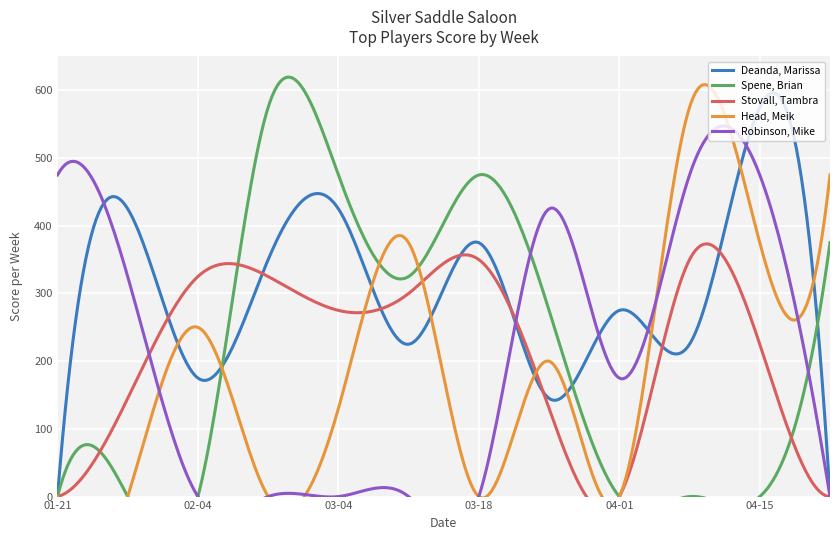

What is the highest value of the Deanda, Marissa series?

596.5